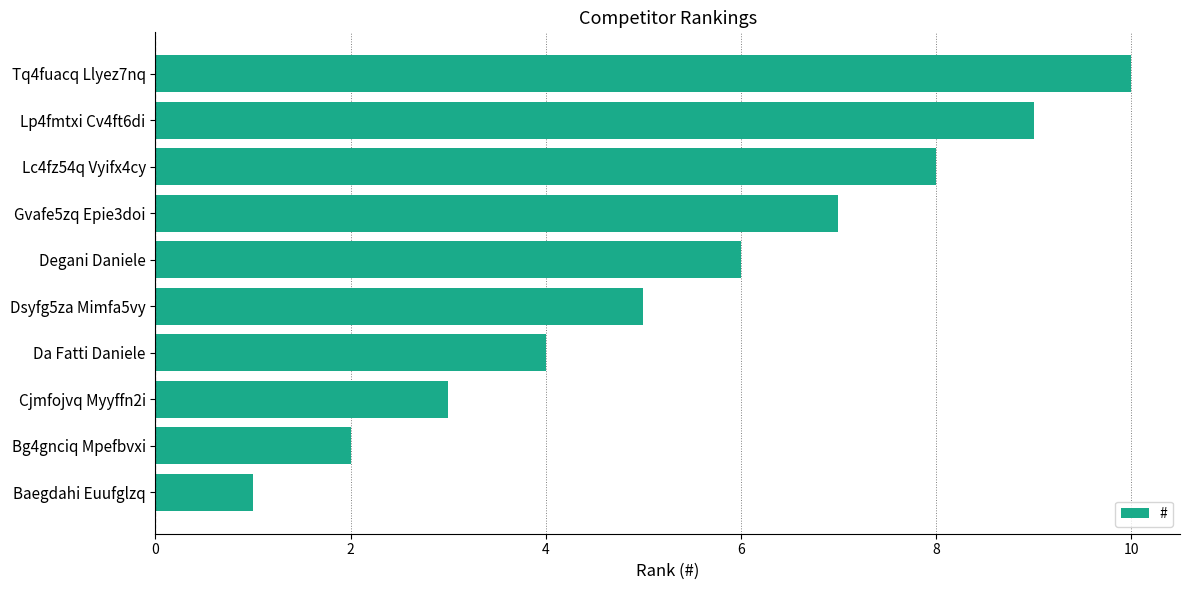

At which category does the chart reach its peak across all series?

Tq4fuacq Llyez7nq